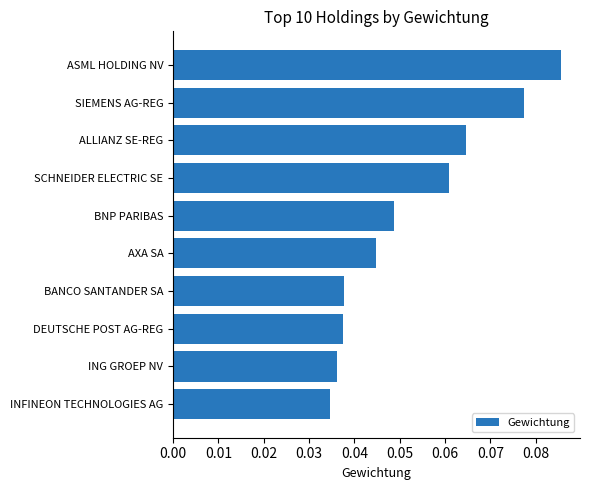

Which has a higher value, ING GROEP NV or SIEMENS AG-REG?

SIEMENS AG-REG